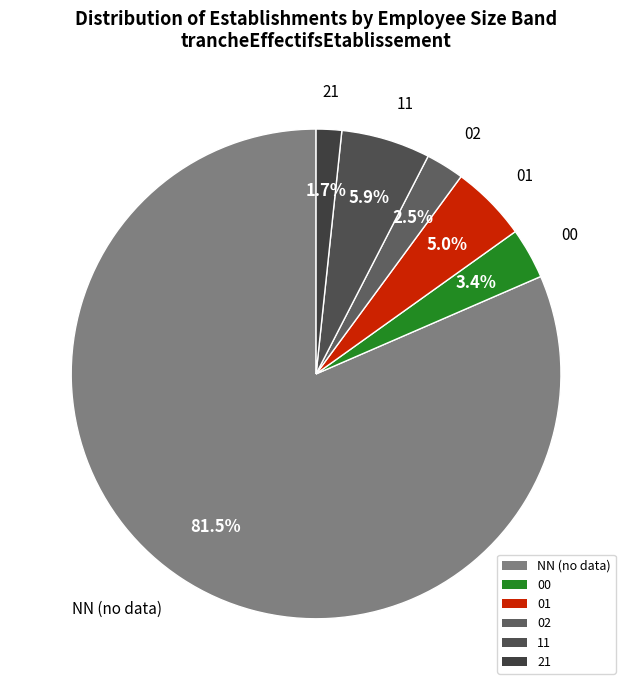

Which category accounts for the majority?

NN